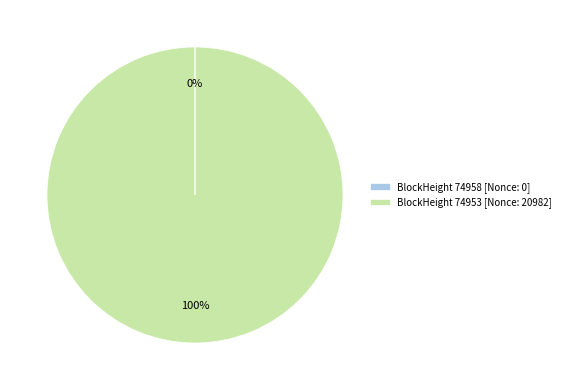

Which slice represents more than half of the pie?

BlockHeight 74953 [Nonce: 20982]